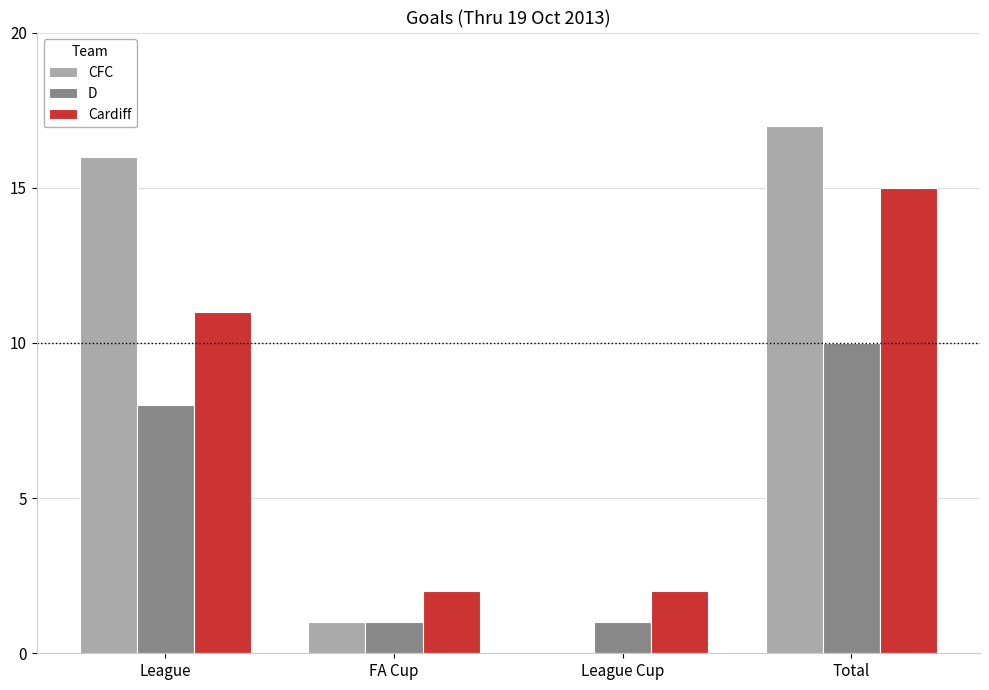

What is the approximate value of D at League?

8